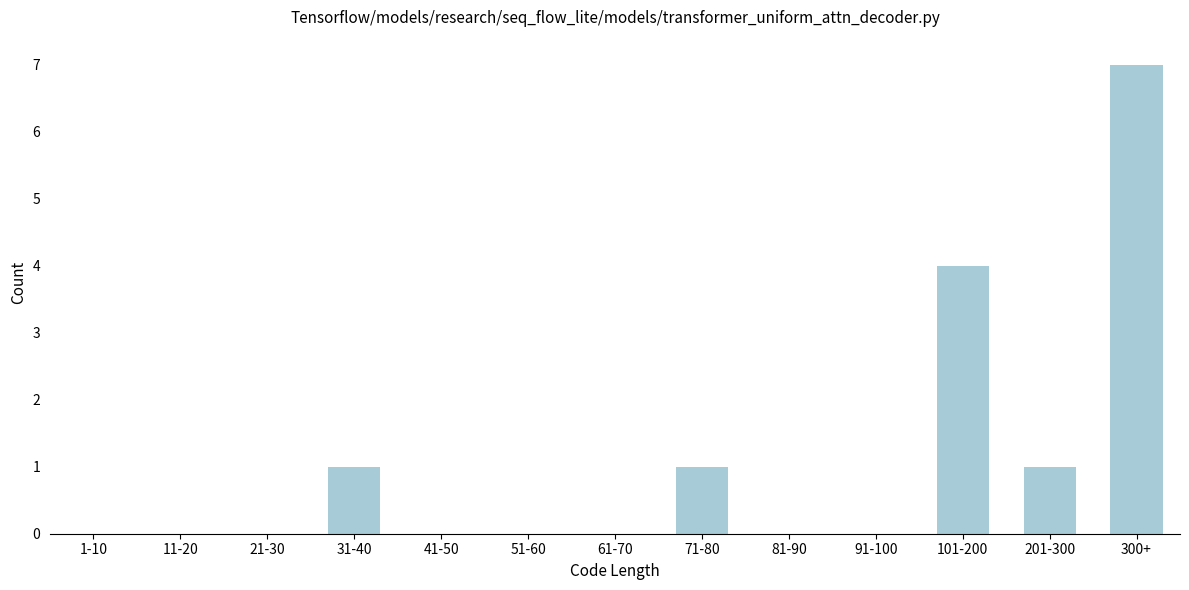

Reading left to right, extract all data points from this chart.

1-10=0	11-20=0	21-30=0	31-40=1	41-50=0	51-60=0	61-70=0	71-80=1	81-90=0	91-100=0	101-200=4	201-300=1	300+=7